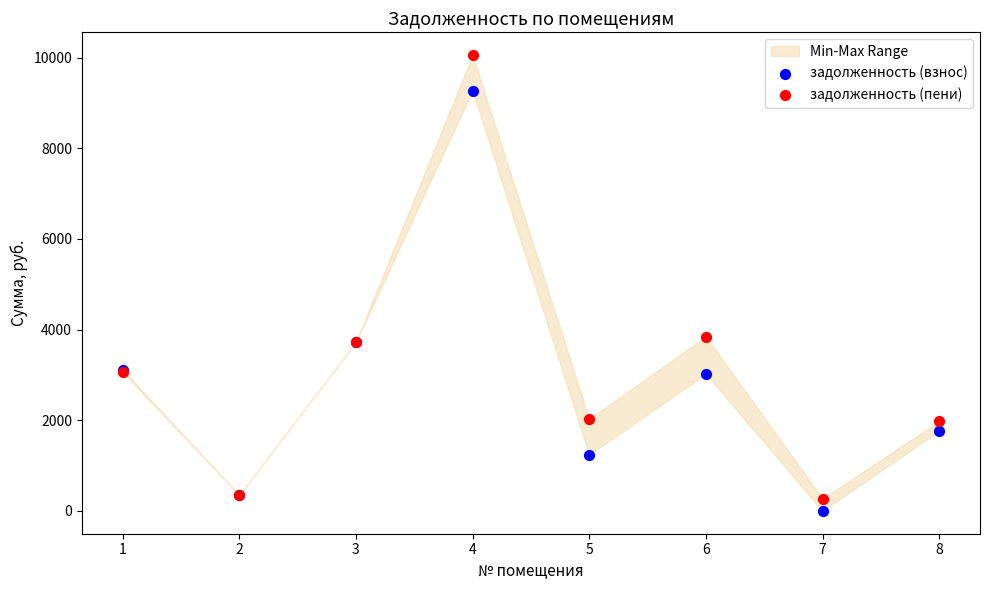

Across all series, what Y value is closest to 5028?

3848.0